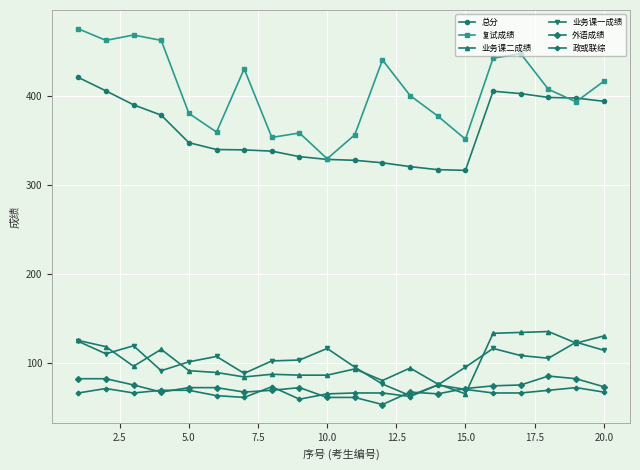

True or false: 复试成绩 and 业务课一成绩 intersect in this chart.

False